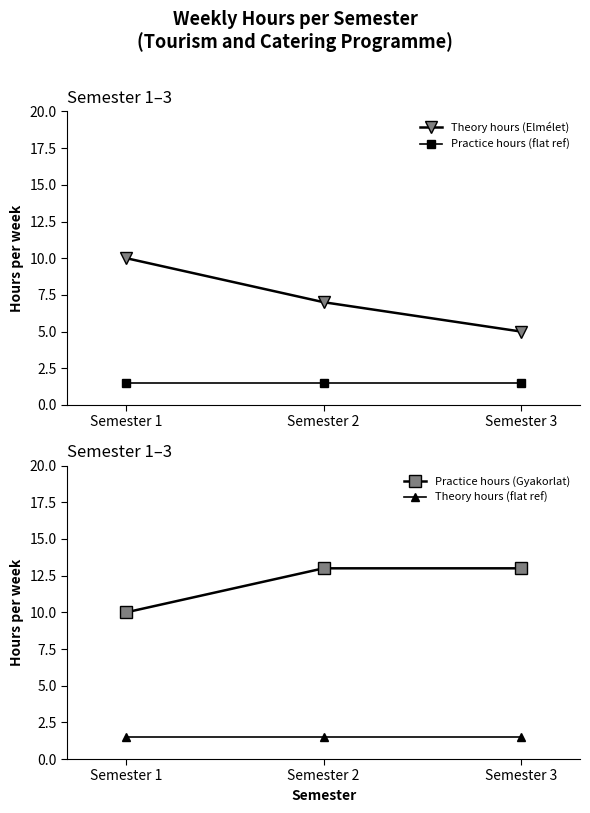

What is the total value across all series at Semester 3?

21.0